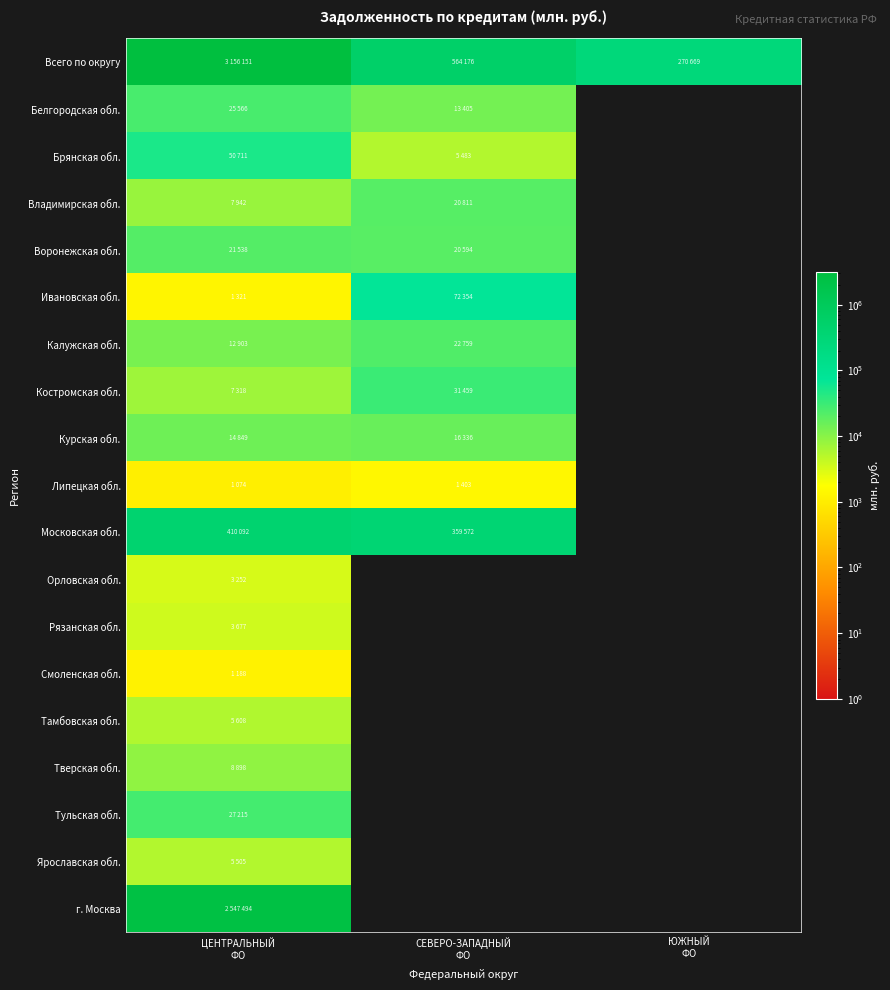

Which series has the largest range (max minus min)?

Всего по округу